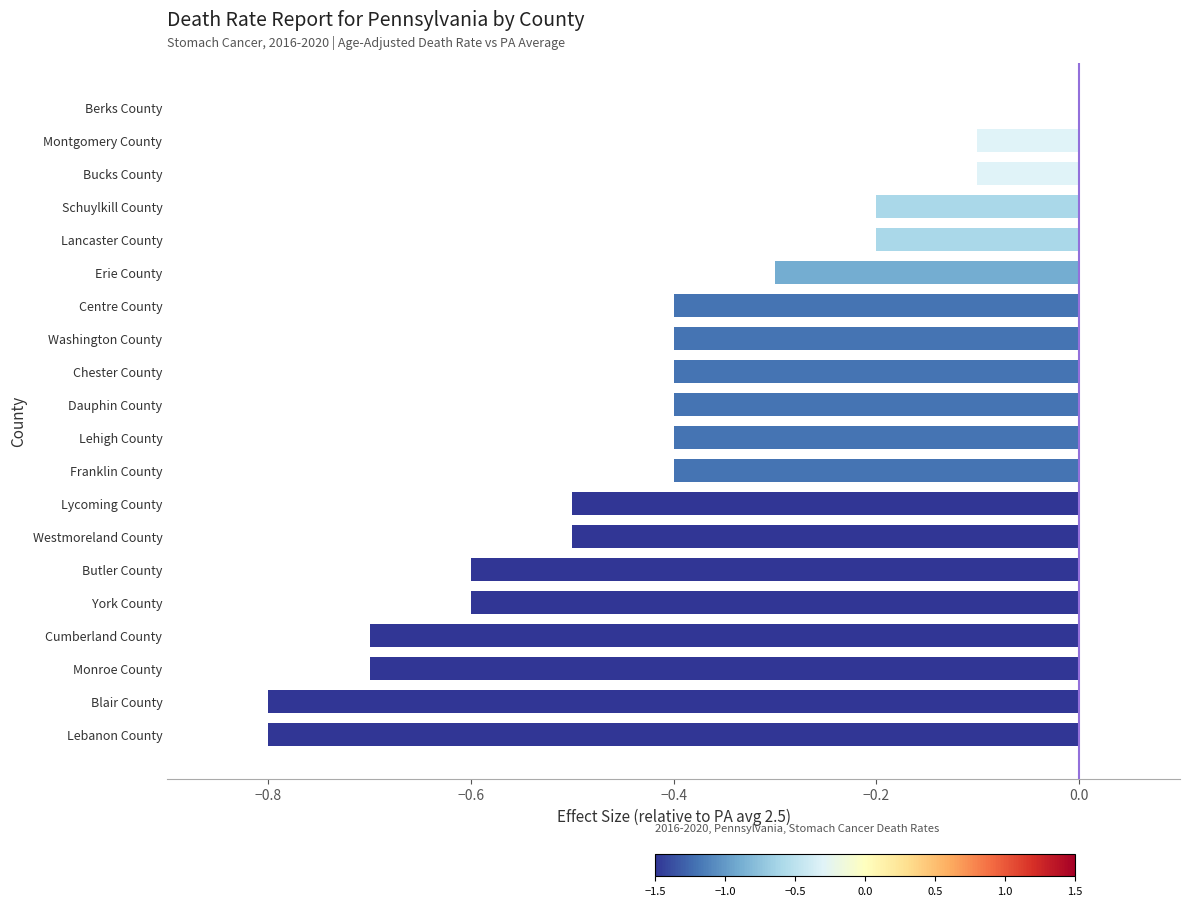

Which label corresponds to the largest value in the chart?

Berks County